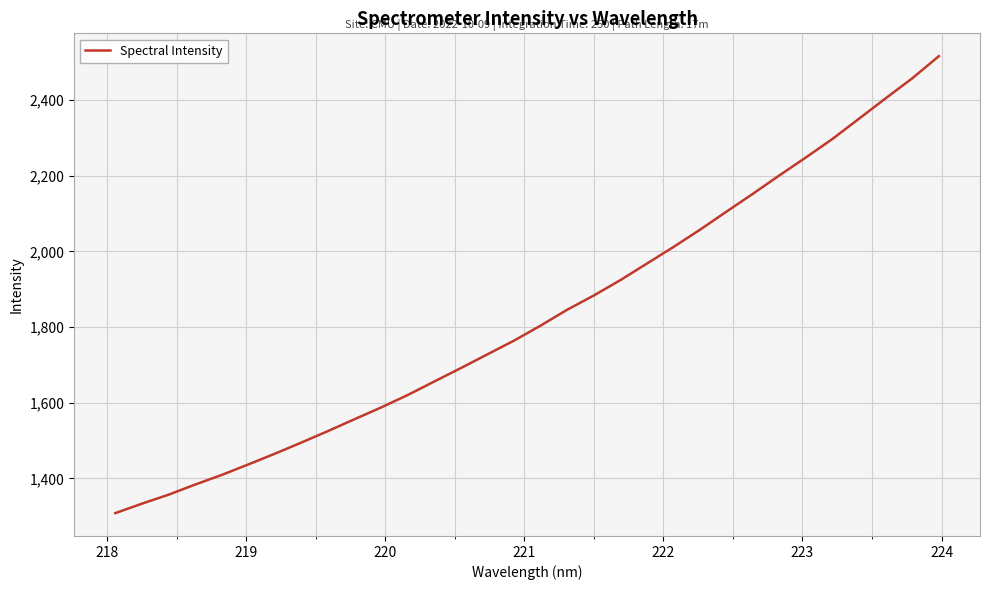

What is the difference between the maximum and minimum values?

1207.8